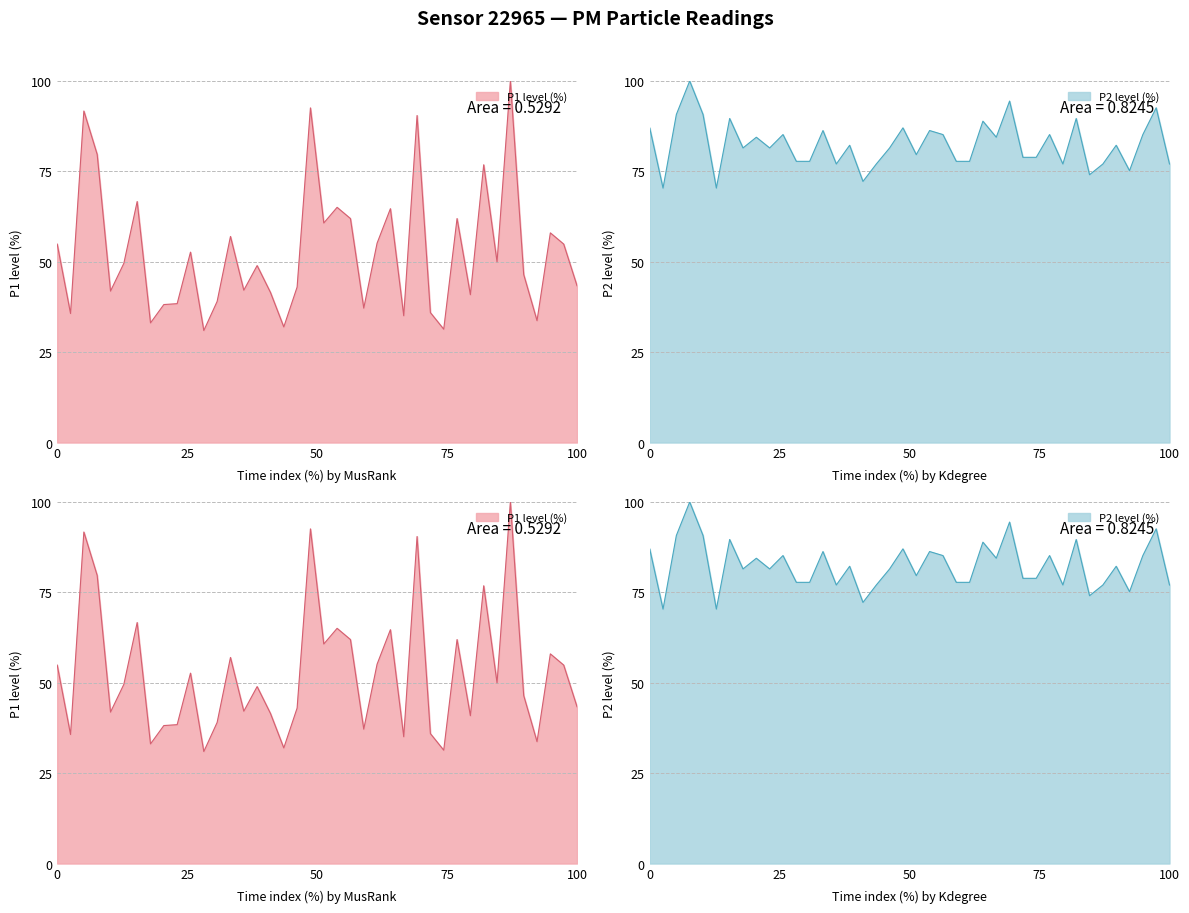

How many lines are shown in the chart?

2